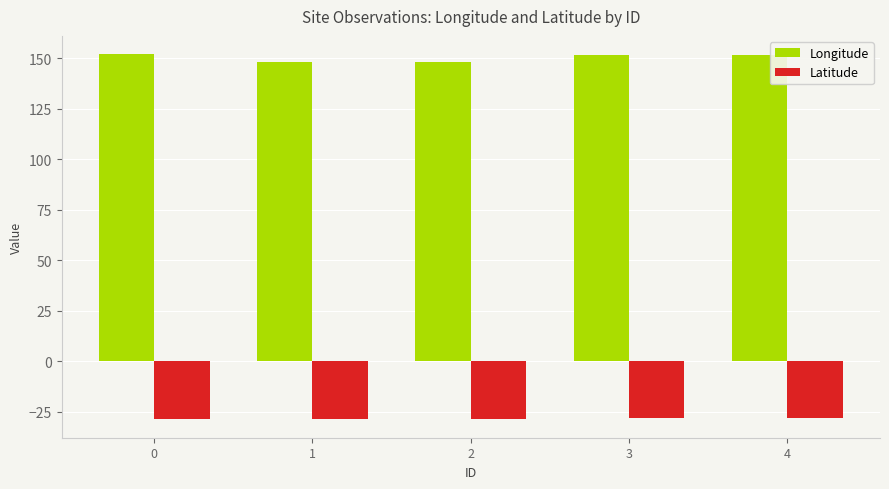

What is the minimum value for Latitude?

-28.8